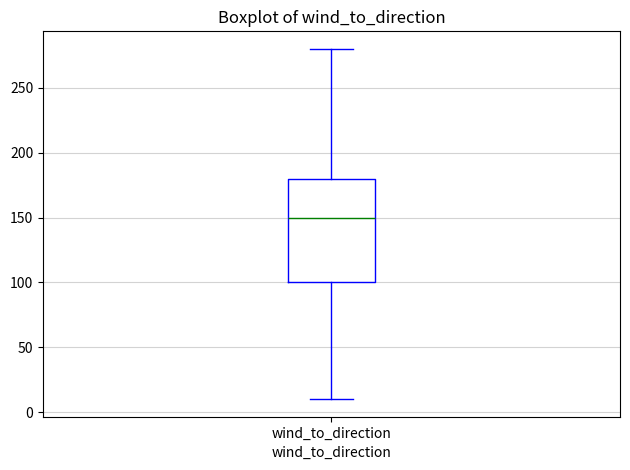

Read this box plot against the y-axis: the position of the median line, the range covered by the box, and the ends of both whiskers. The values are not printed on the chart, so give them approximately, as read against the axis.

median 150, box 100 to 180, whiskers 10 to 280